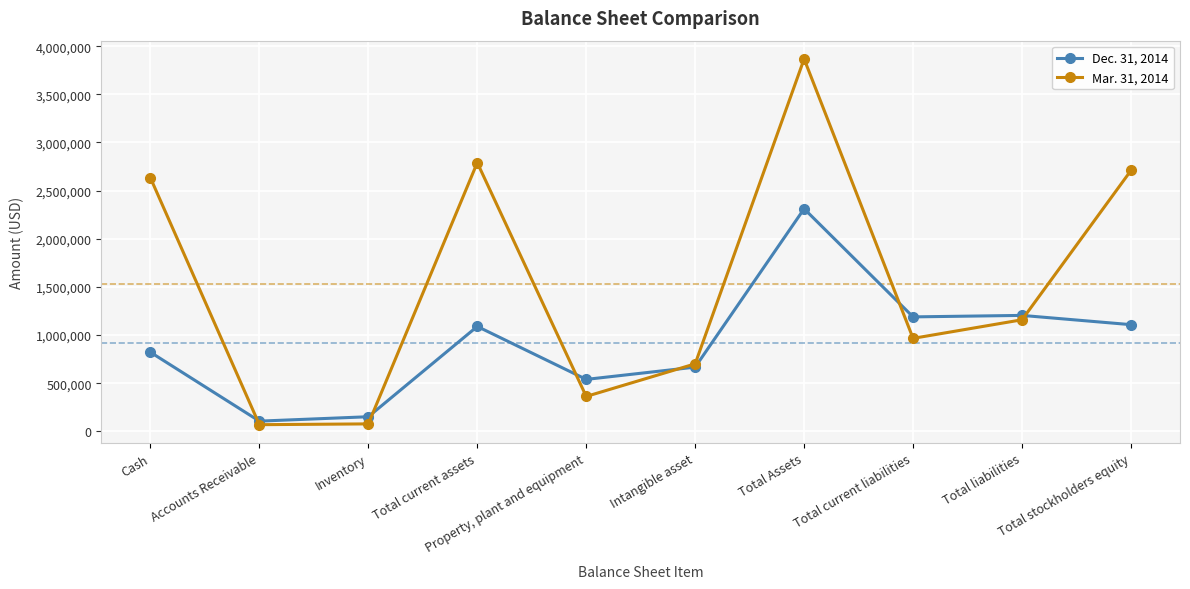

What is the label of the 6th point from the right?

Property, plant and equipment